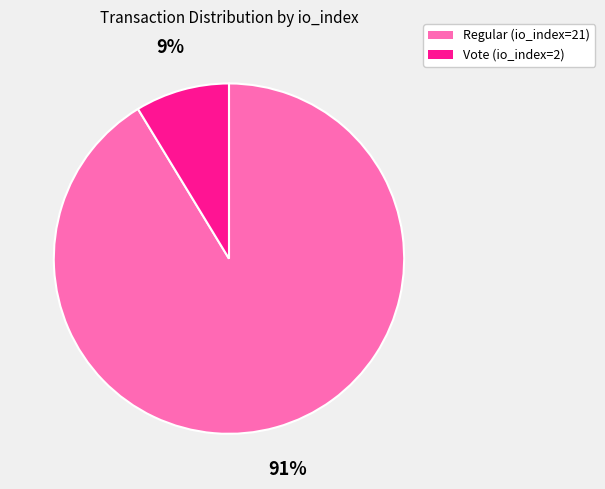

Between Vote (io_index=2) and Regular (io_index=21), which is larger?

Regular (io_index=21)